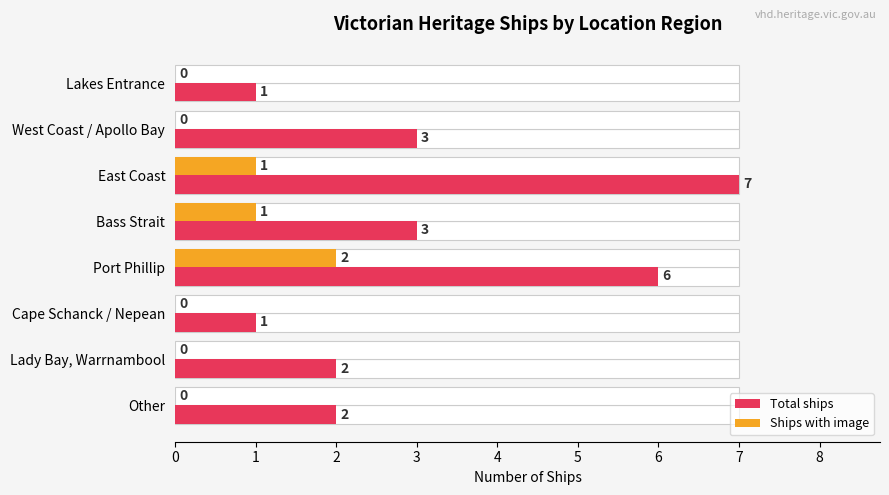

Which series has the largest total across all categories?

Total ships